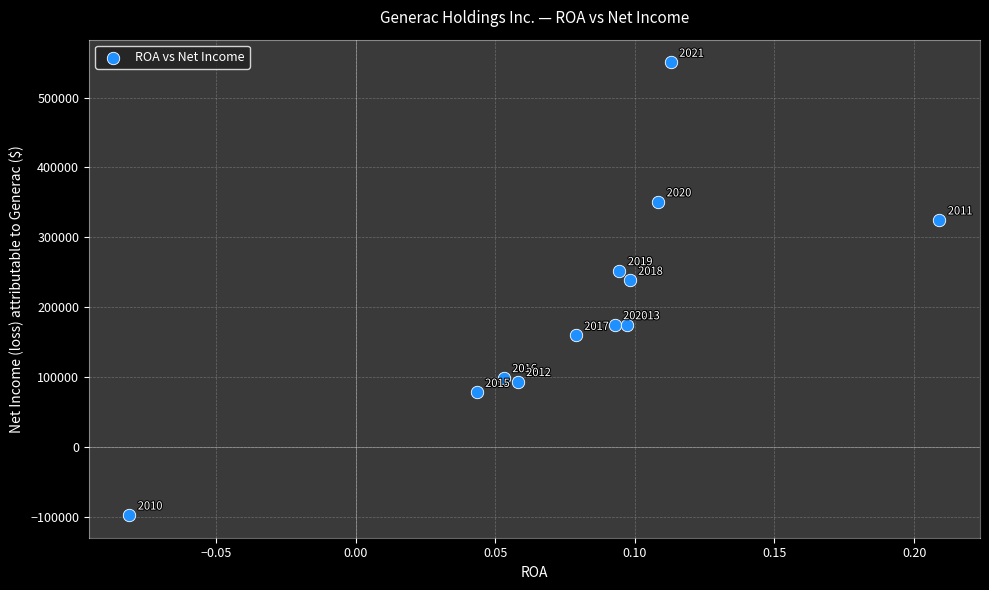

What is the average Y value?

199693